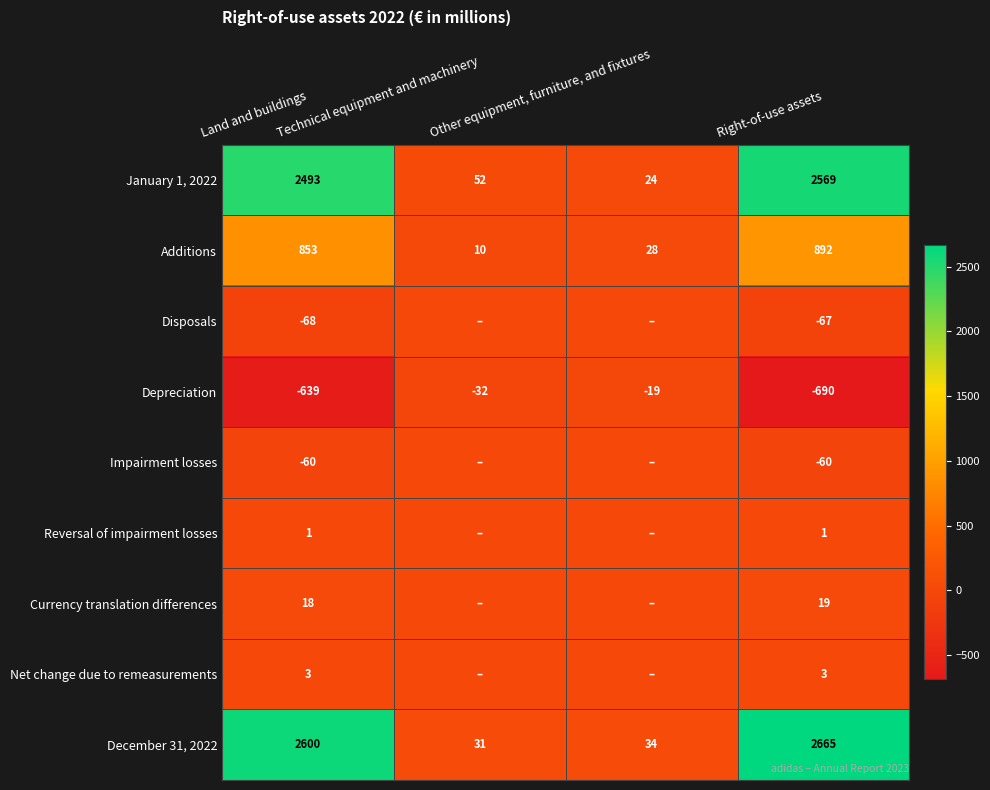

What is the greatest value displayed?

2665